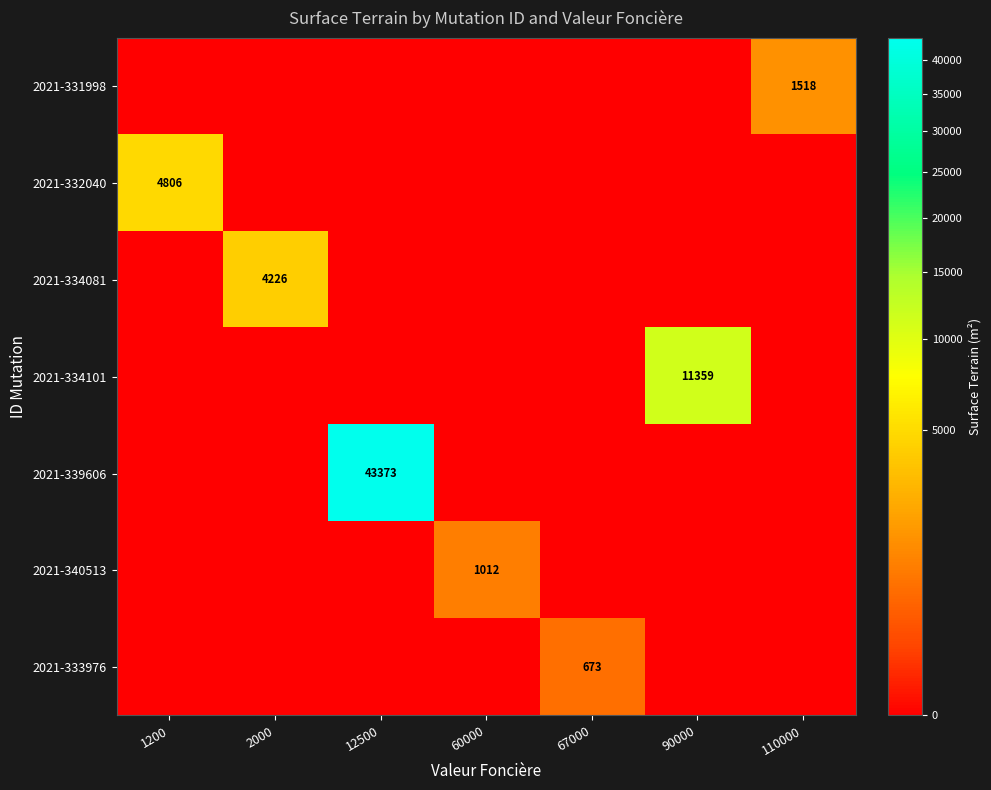

How many data points in 2021-339606 are above 0?

1